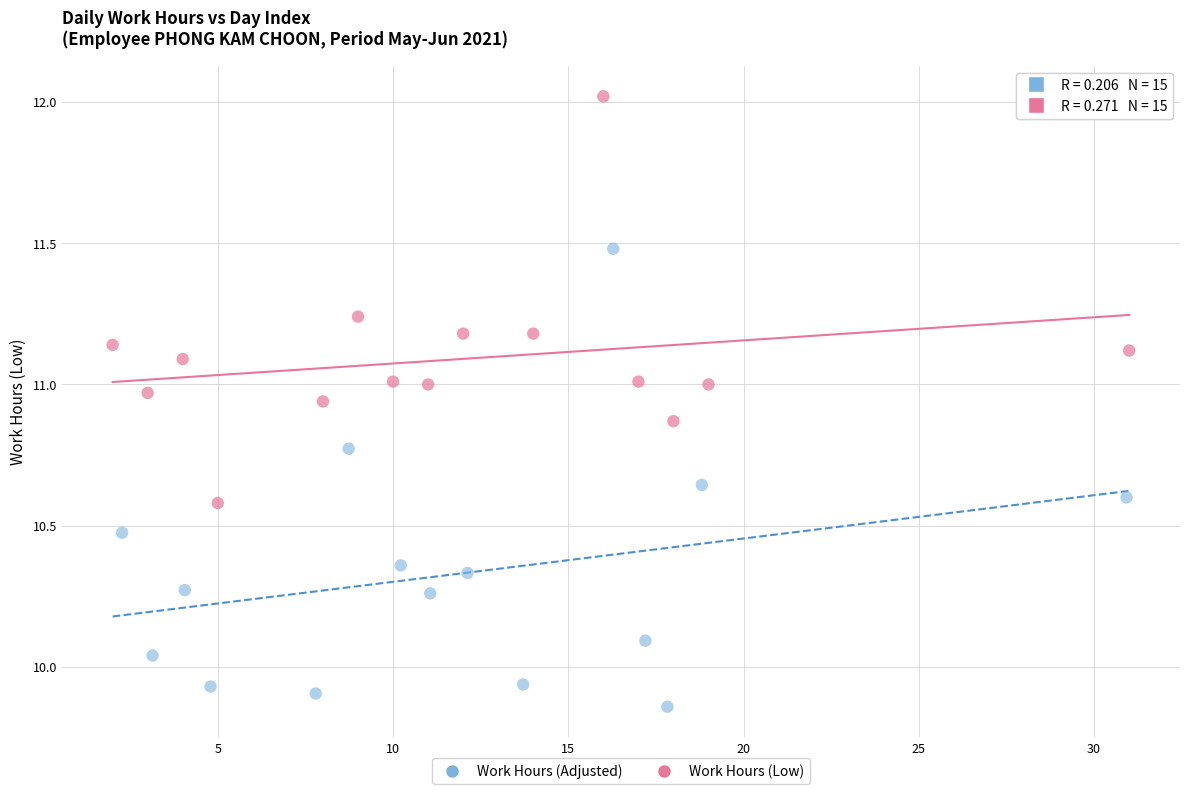

Which series contains the highest Y value?

Work Hours (Low)